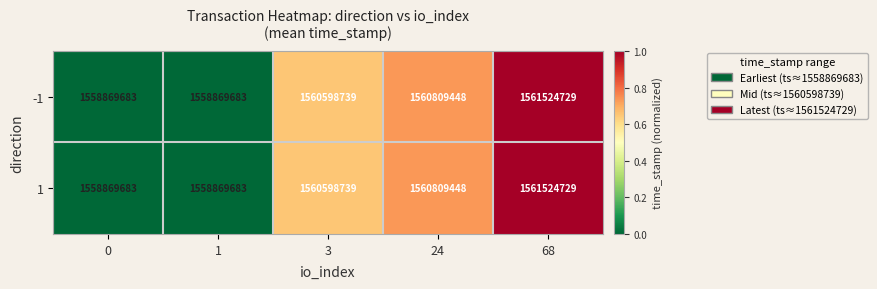

What is the difference between the maximum and minimum values in the 1 series?

2655046